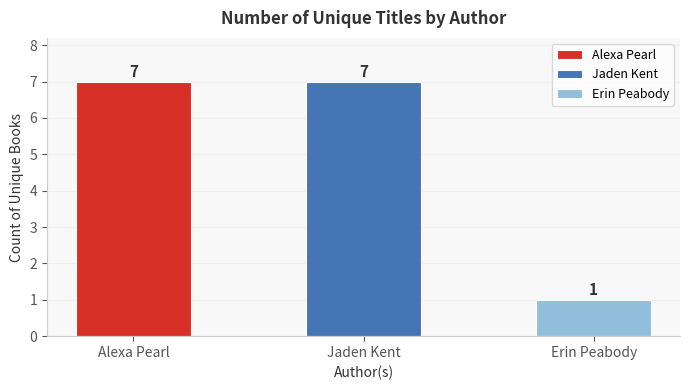

Reading right to left, extract all data points from this chart.

1	7	7